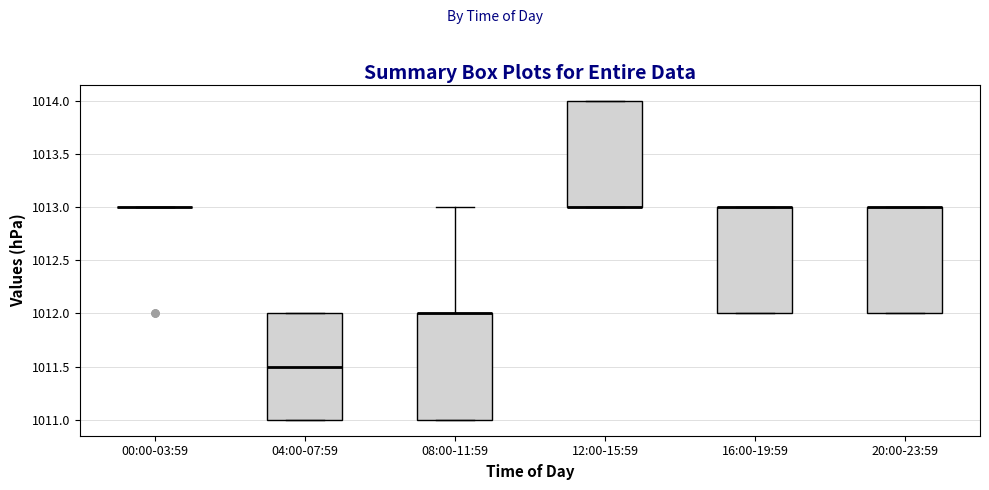

Where is the upper edge of the box for 16:00-19:59 on the y-axis? The values are not printed on the chart, so give them approximately, as read against the axis.

1013.0